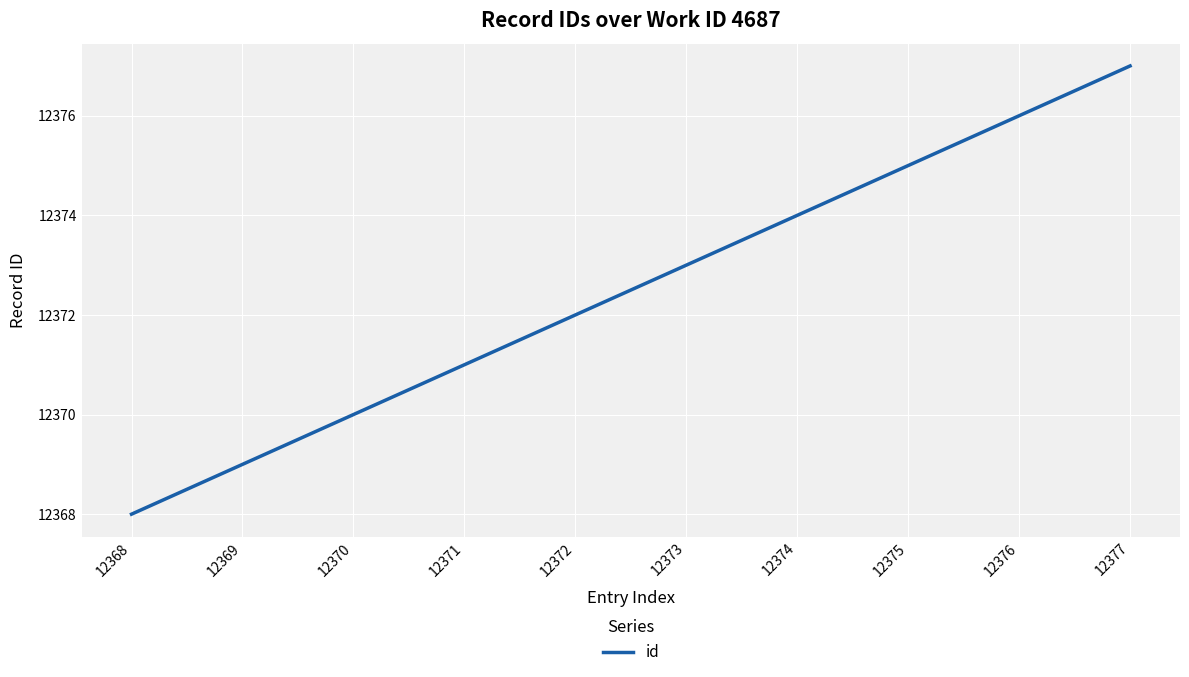

Count the number of categories in the chart.

10